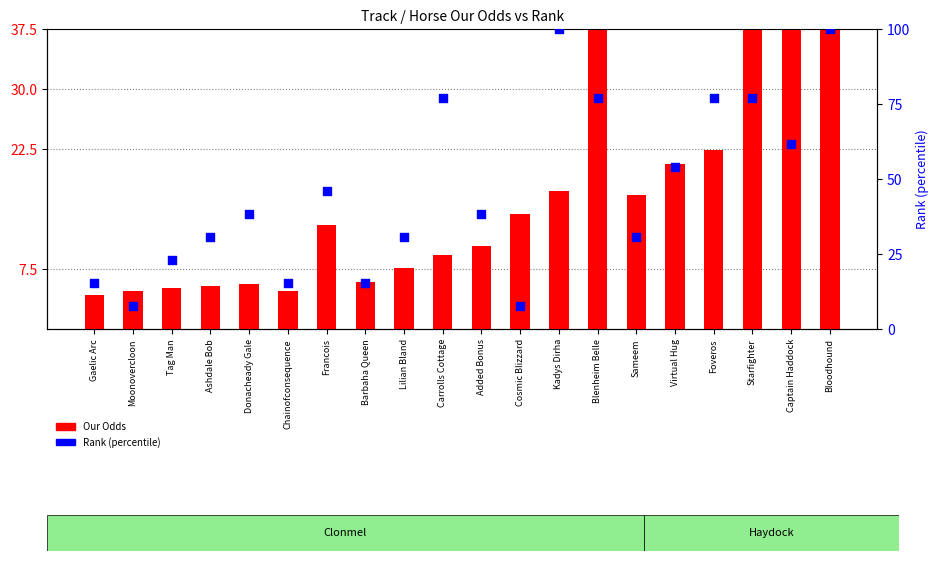

Which series contains the highest Y value?

Rank (percentile)